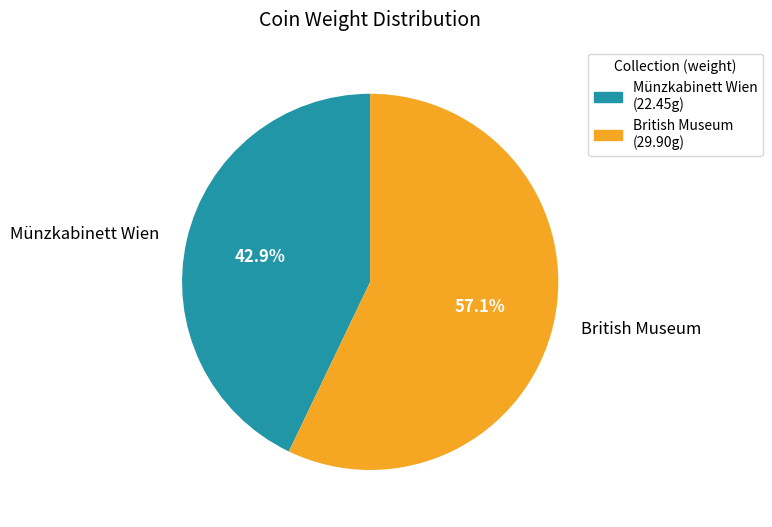

To the nearest percent, what is the average slice percentage?

50%